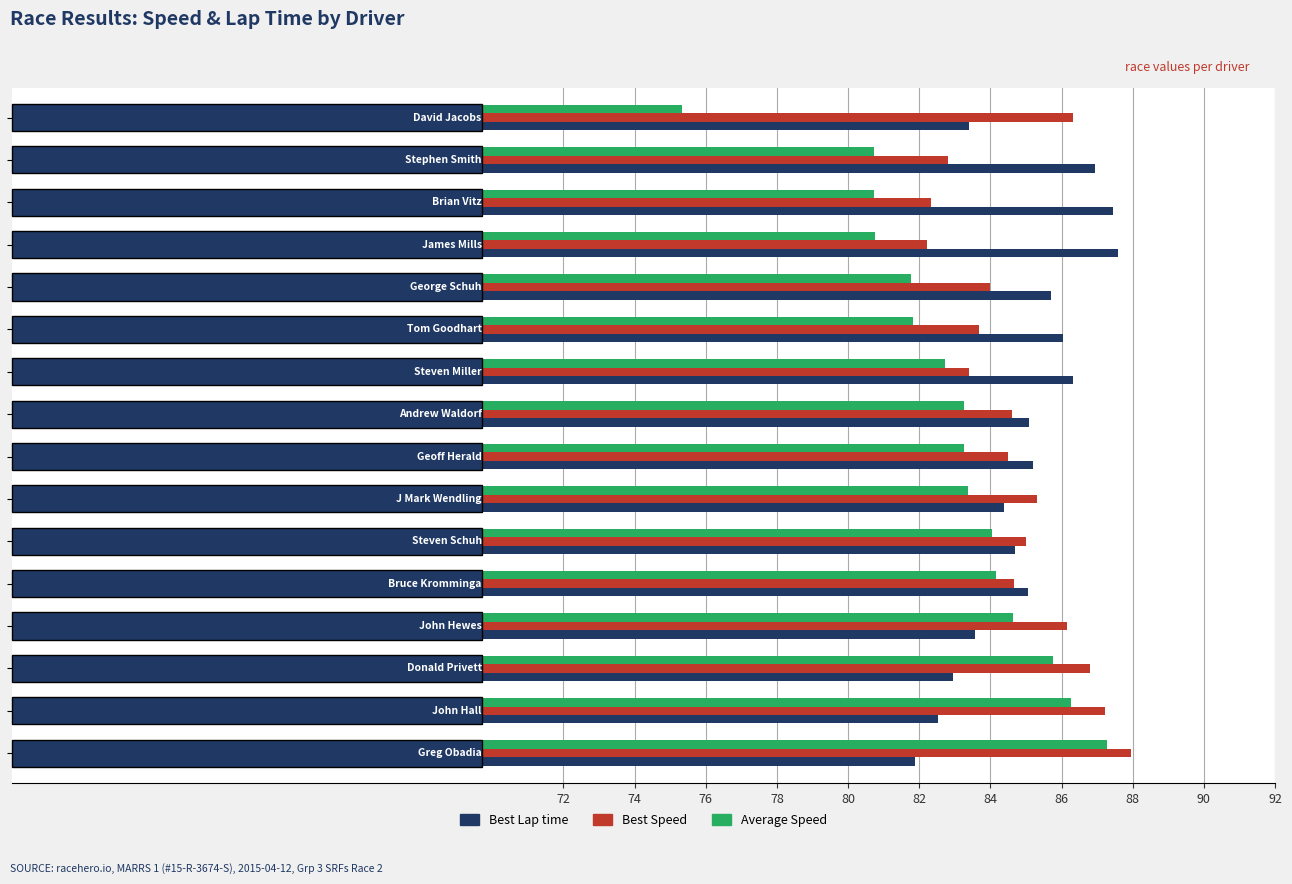

What is the highest value of the Best Lap time series?

87.6